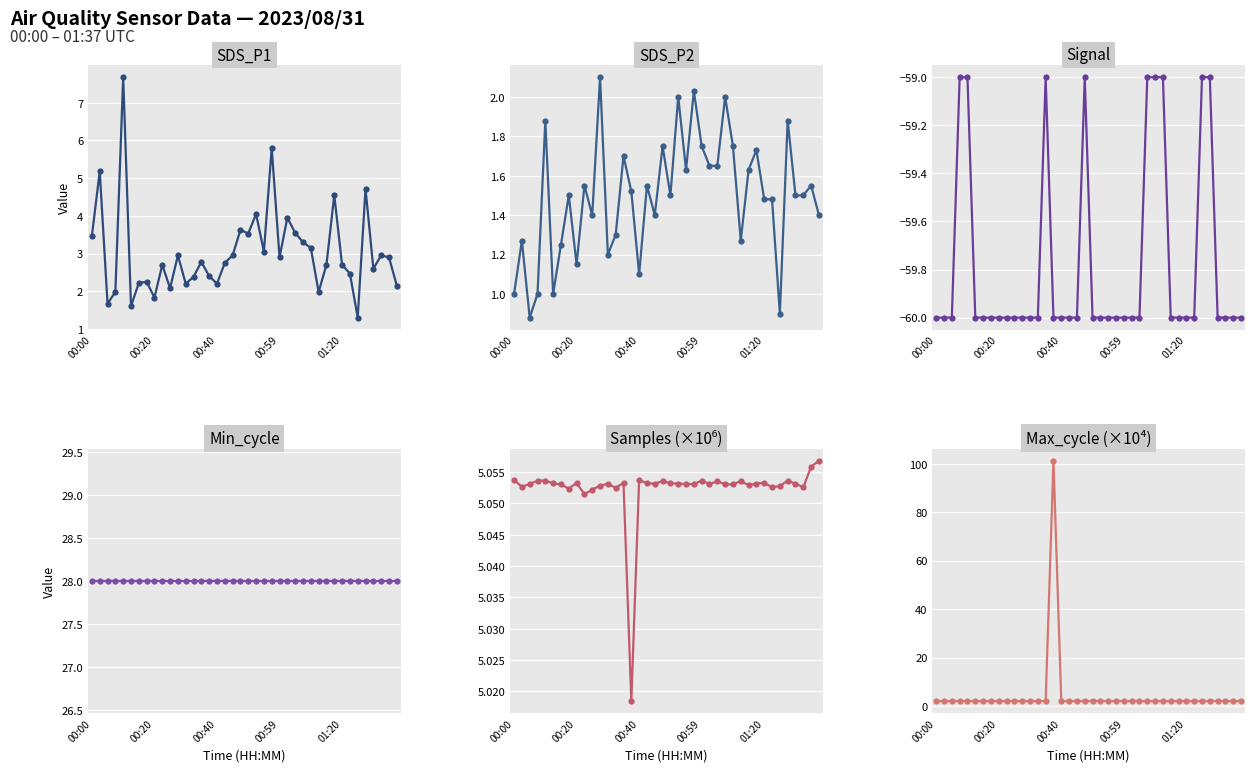

Reading right to left, what are all the values shown in this chart?

SDS_P1: 2.1	2.9	3.0	2.6	4.7	1.3	2.5	2.7	4.5	2.7	2.0	3.1	3.3	3.5	4.0	2.9	5.8	3.0	4.0	3.5	3.6	3.0	2.8	2.2	2.4	2.8	2.4	2.2	3.0	2.1	2.7	1.8	2.2	2.2	1.6	7.7	2.0	1.7	5.2	3.5
SDS_P2: 1.4	1.6	1.5	1.5	1.9	0.9	1.5	1.5	1.7	1.6	1.3	1.8	2.0	1.6	1.6	1.8	2.0	1.6	2.0	1.5	1.8	1.4	1.6	1.1	1.5	1.7	1.3	1.2	2.1	1.4	1.6	1.1	1.5	1.2	1.0	1.9	1.0	0.9	1.3	1.0
Signal: -60.0	-60.0	-60.0	-60.0	-59.0	-59.0	-60.0	-60.0	-60.0	-60.0	-59.0	-59.0	-59.0	-60.0	-60.0	-60.0	-60.0	-60.0	-60.0	-60.0	-59.0	-60.0	-60.0	-60.0	-60.0	-59.0	-60.0	-60.0	-60.0	-60.0	-60.0	-60.0	-60.0	-60.0	-60.0	-59.0	-59.0	-60.0	-60.0	-60.0
Min_cycle: 28.0	28.0	28.0	28.0	28.0	28.0	28.0	28.0	28.0	28.0	28.0	28.0	28.0	28.0	28.0	28.0	28.0	28.0	28.0	28.0	28.0	28.0	28.0	28.0	28.0	28.0	28.0	28.0	28.0	28.0	28.0	28.0	28.0	28.0	28.0	28.0	28.0	28.0	28.0	28.0
Samples: 5.1	5.1	5.1	5.1	5.1	5.1	5.1	5.1	5.1	5.1	5.1	5.1	5.1	5.1	5.1	5.1	5.1	5.1	5.1	5.1	5.1	5.1	5.1	5.1	5.0	5.1	5.1	5.1	5.1	5.1	5.1	5.1	5.1	5.1	5.1	5.1	5.1	5.1	5.1	5.1
Max_cycle: 2.0	2.0	2.0	2.0	2.0	2.0	2.0	2.0	2.0	2.0	2.0	2.0	2.0	2.0	2.0	2.0	2.1	2.0	2.0	2.0	2.0	2.0	2.0	2.0	101.3	2.0	2.0	2.0	2.0	2.0	2.0	2.0	2.0	2.0	2.0	2.0	2.0	2.0	2.0	2.0